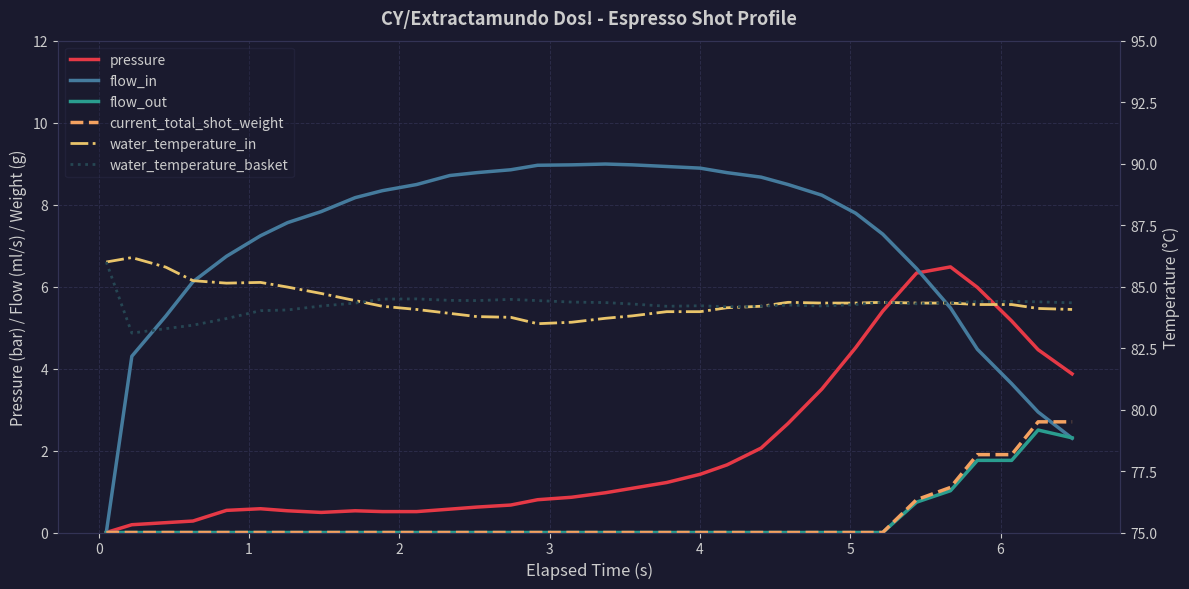

What is the difference between the second highest and second lowest values in the current_total_shot_weight series?

2.7